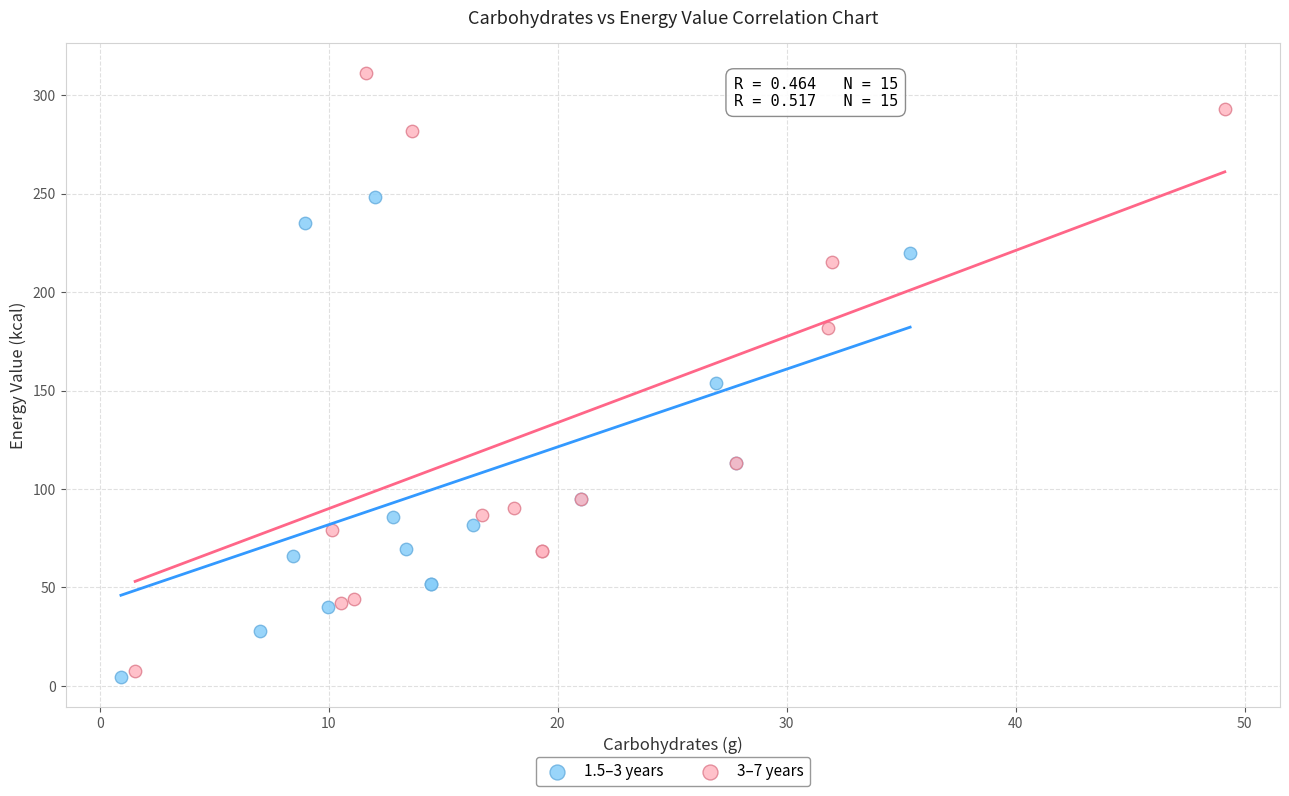

Which series reaches the maximum Y coordinate?

3–7 years